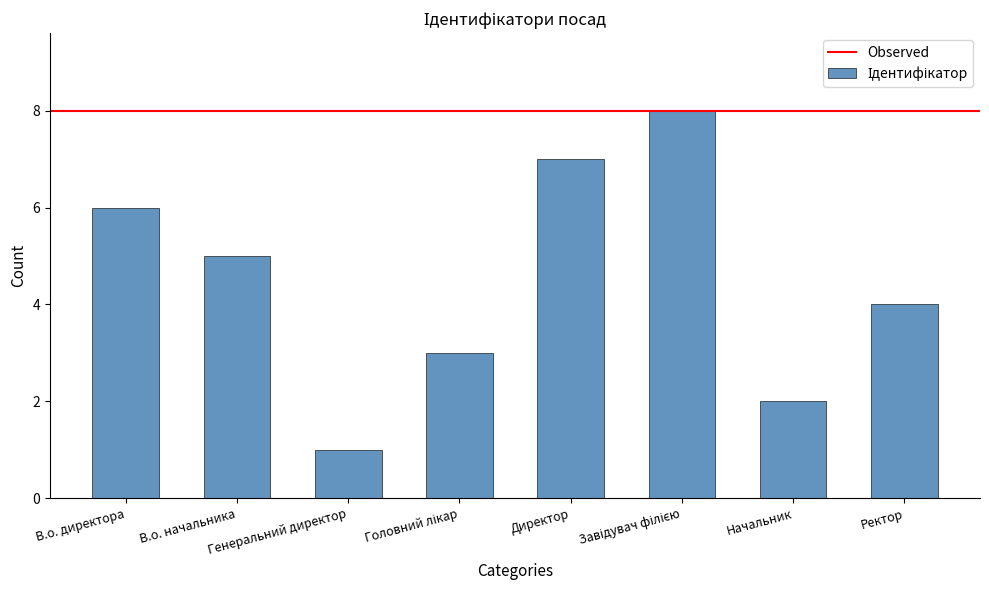

What is the difference between the maximum and minimum values?

7